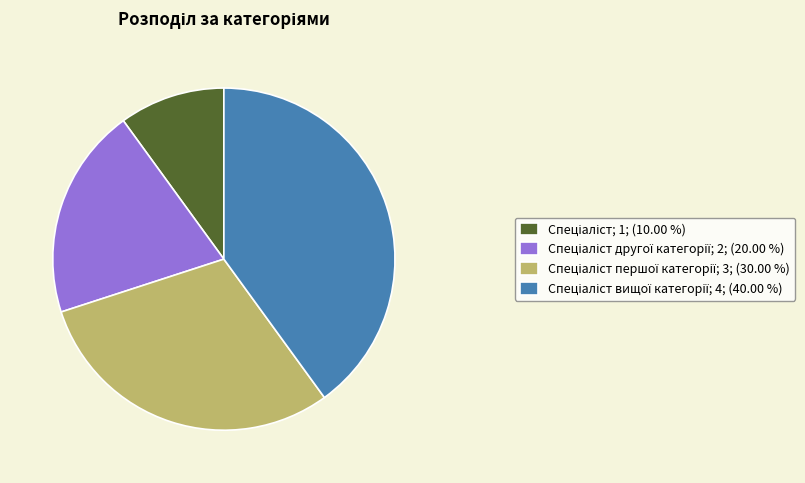

Is there any slice that represents more than half of the pie?

No